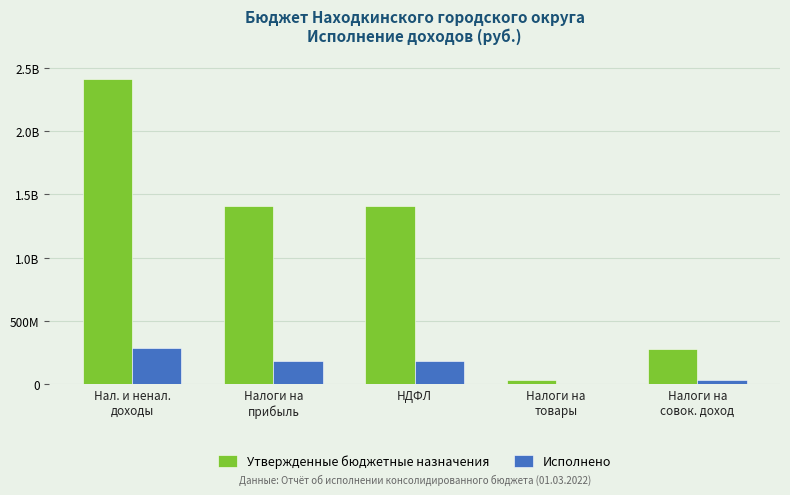

Between Нал. и ненал.
доходы and Налоги на
товары, which series saw the biggest shift?

Утвержденные бюджетные назначения